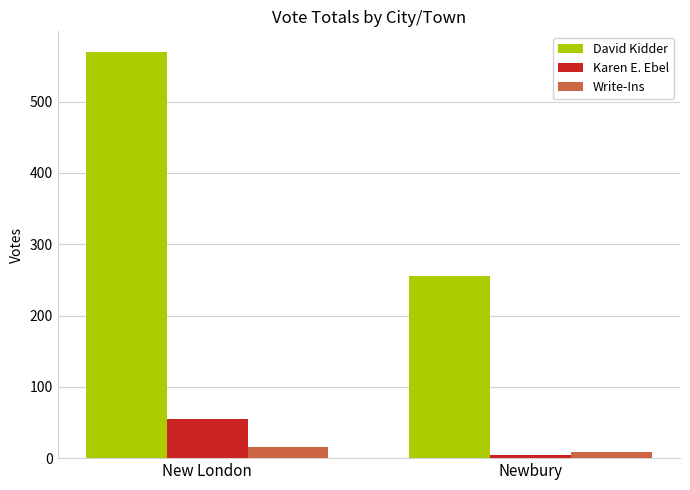

What is the difference between the David Kidder values at Newbury and New London?

314